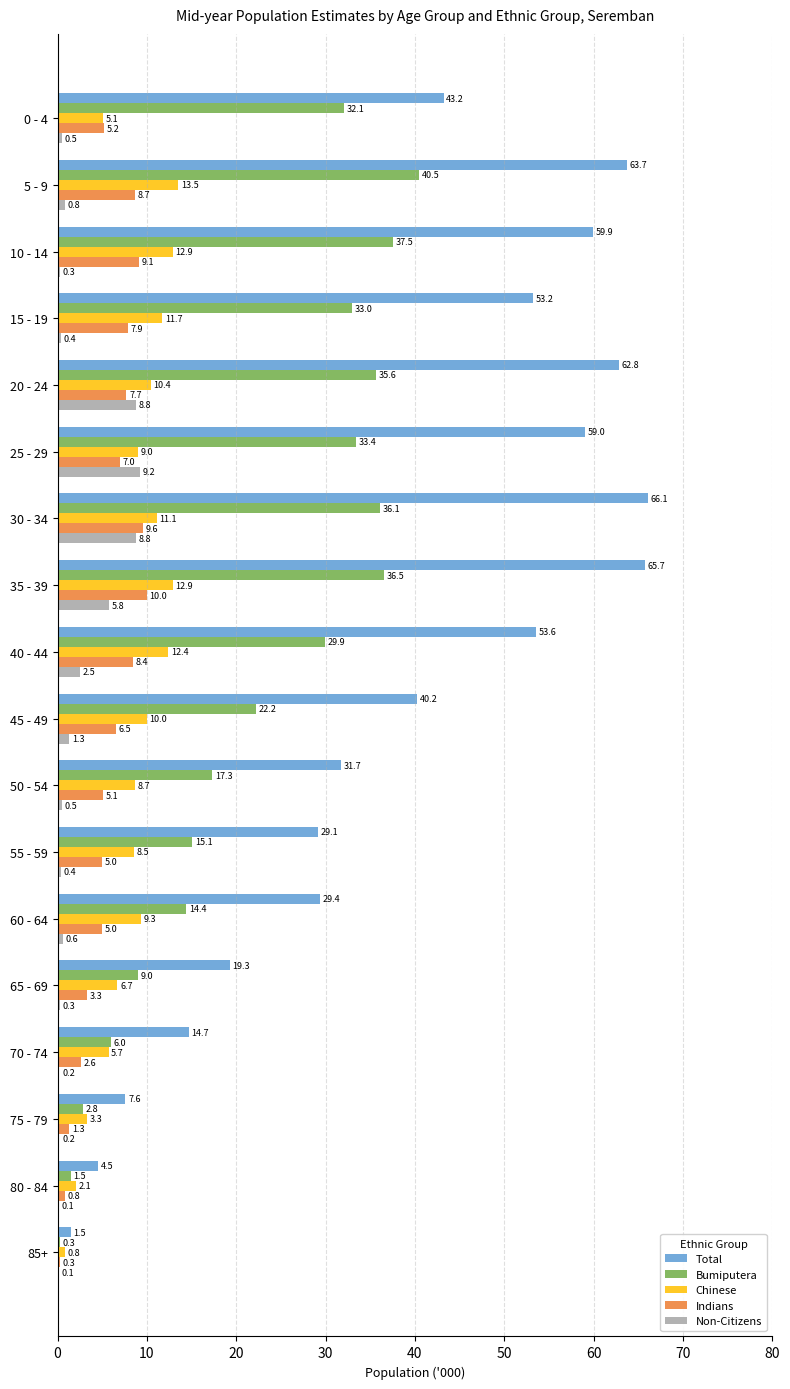

What is the sum of the Chinese values at 80 - 84 and 70 - 74?

7.8